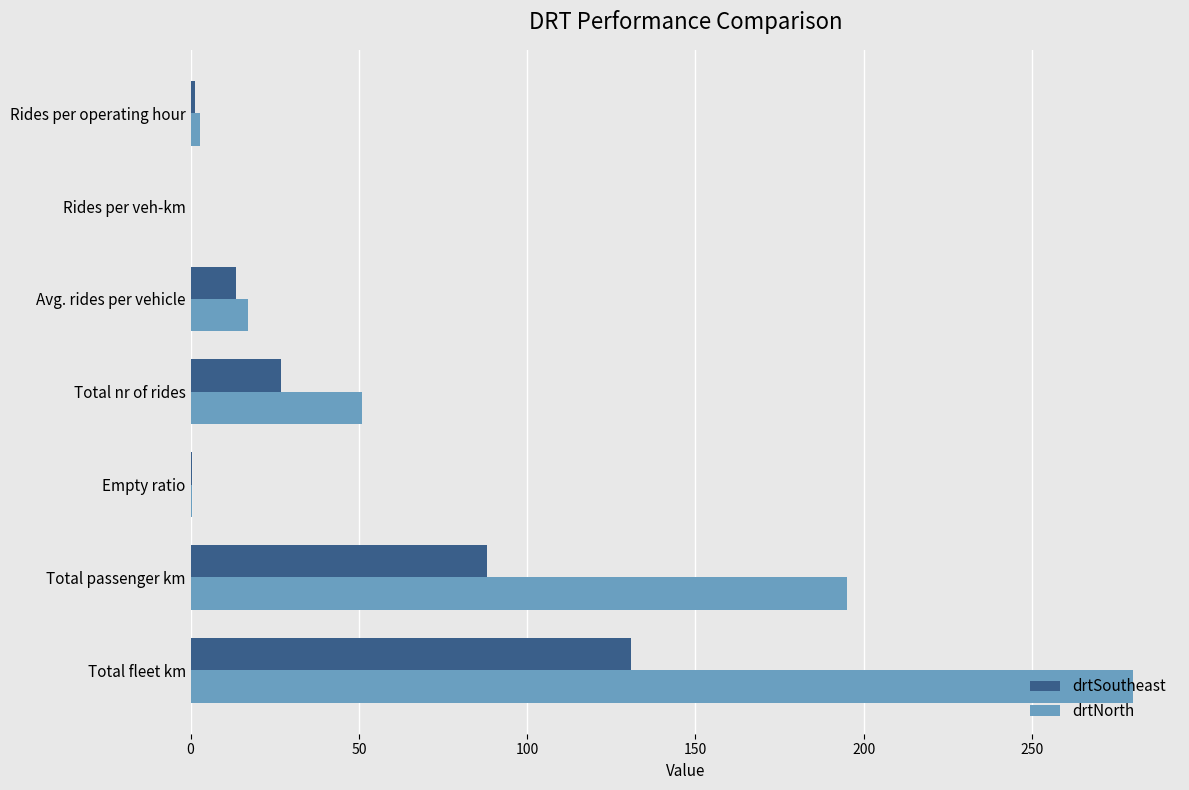

What value does the drtNorth series have at Total nr of rides?

51.0